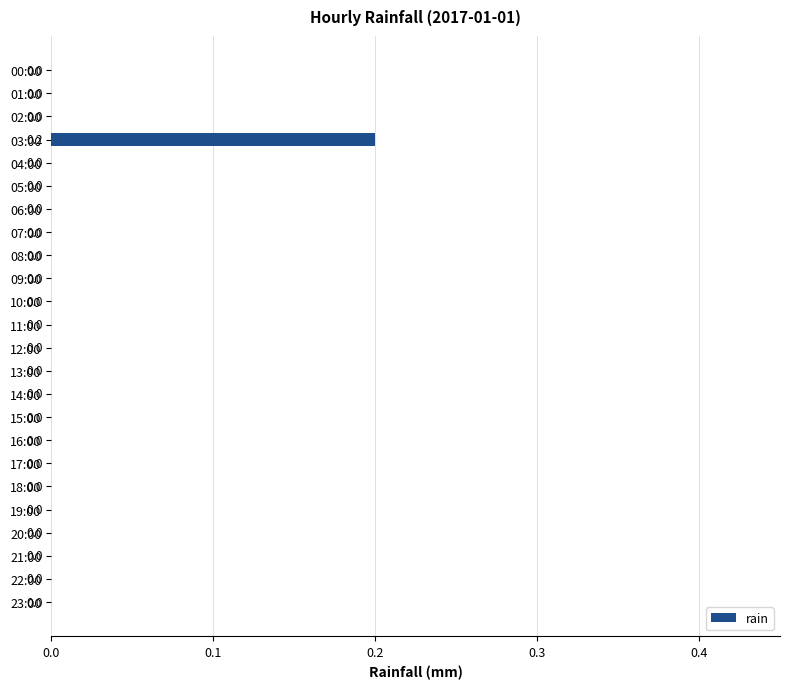

How many values are above zero?

1